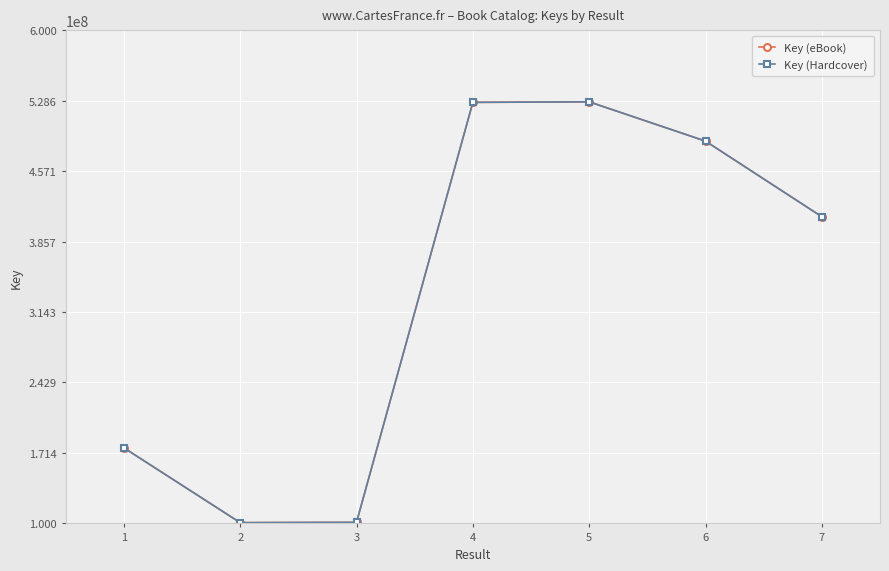

Does the chart have visible grid lines?

Yes